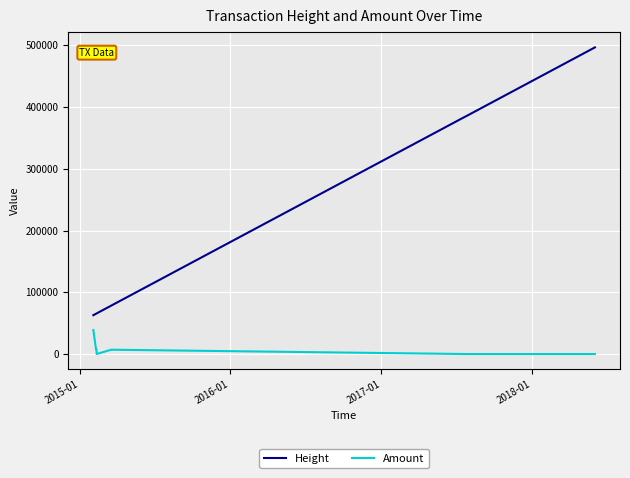

List the series in order of their overall mean, lowest first.

Amount, Height